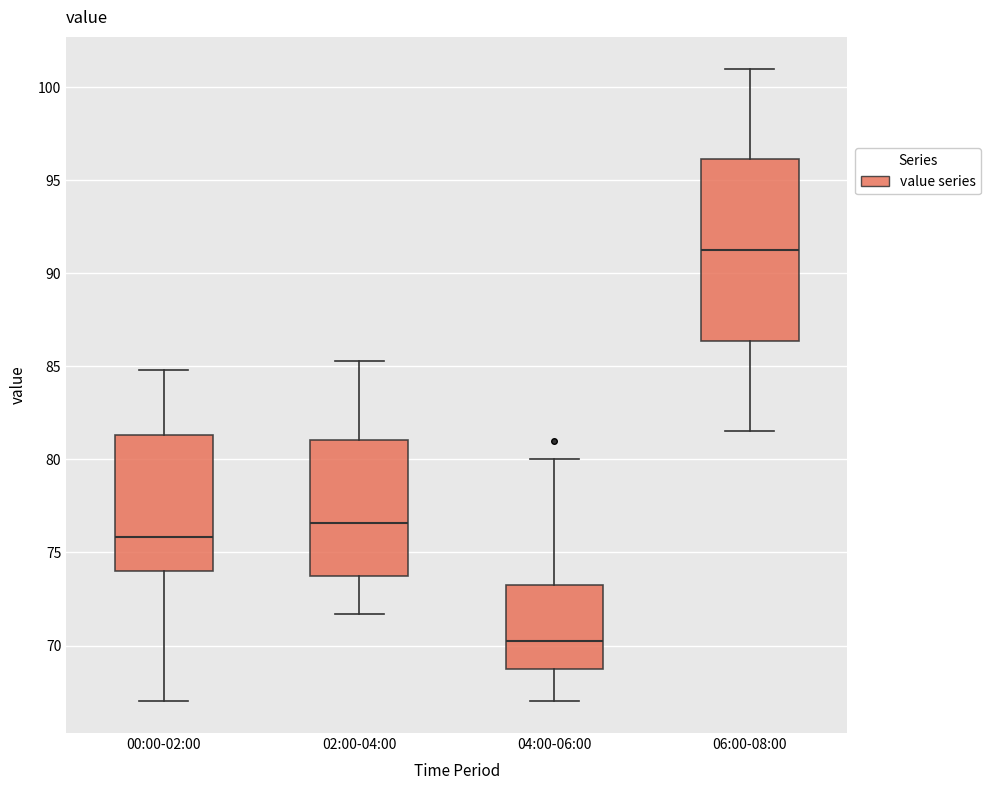

Where does the lower whisker of the box for 00:00-02:00 end on the y-axis? The values are not printed on the chart, so give them approximately, as read against the axis.

67.0